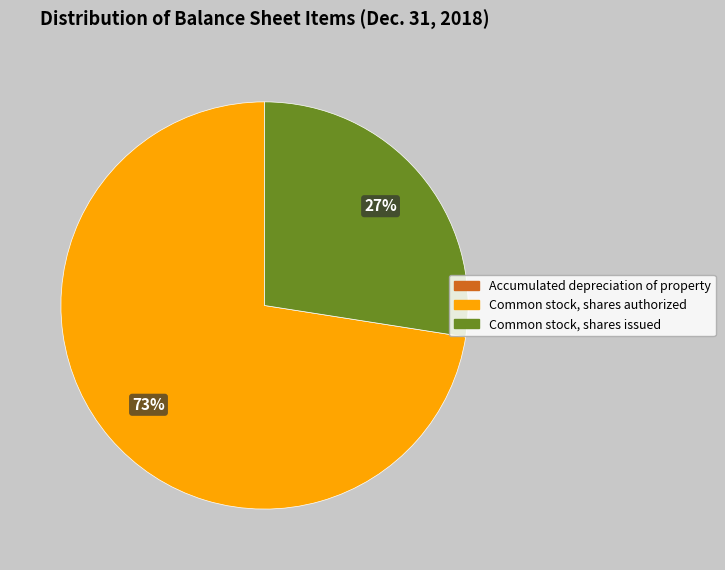

To the nearest percent, what is the average slice percentage?

33%